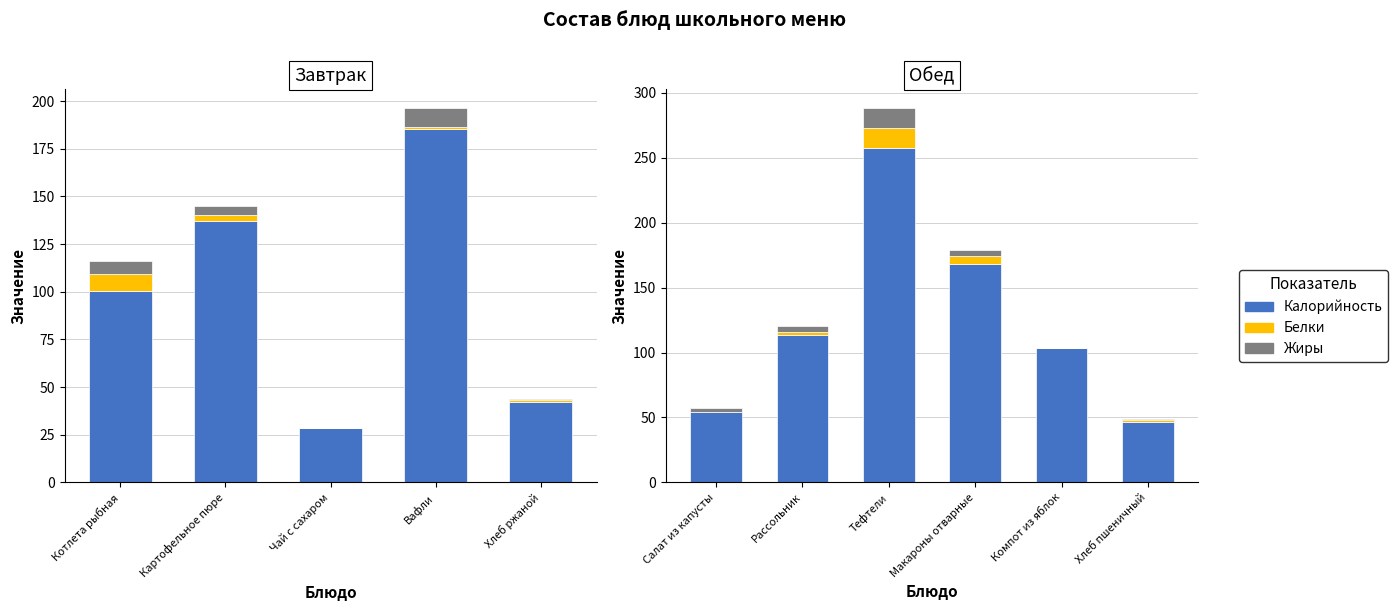

Read the Белки value at Хлеб пшеничный.

1.6